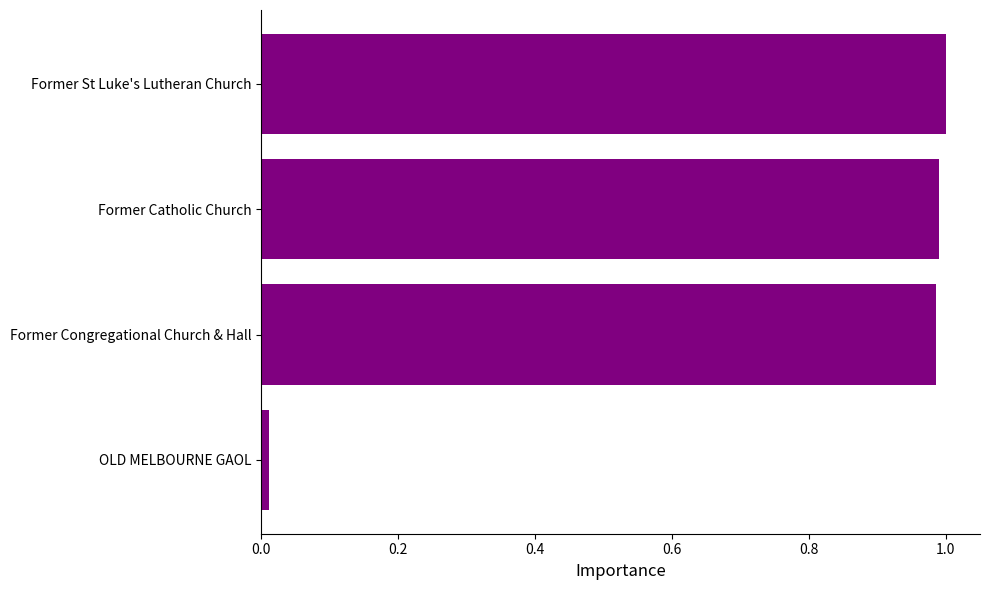

The value at Former Catholic Church is 0.3. True or false?

False